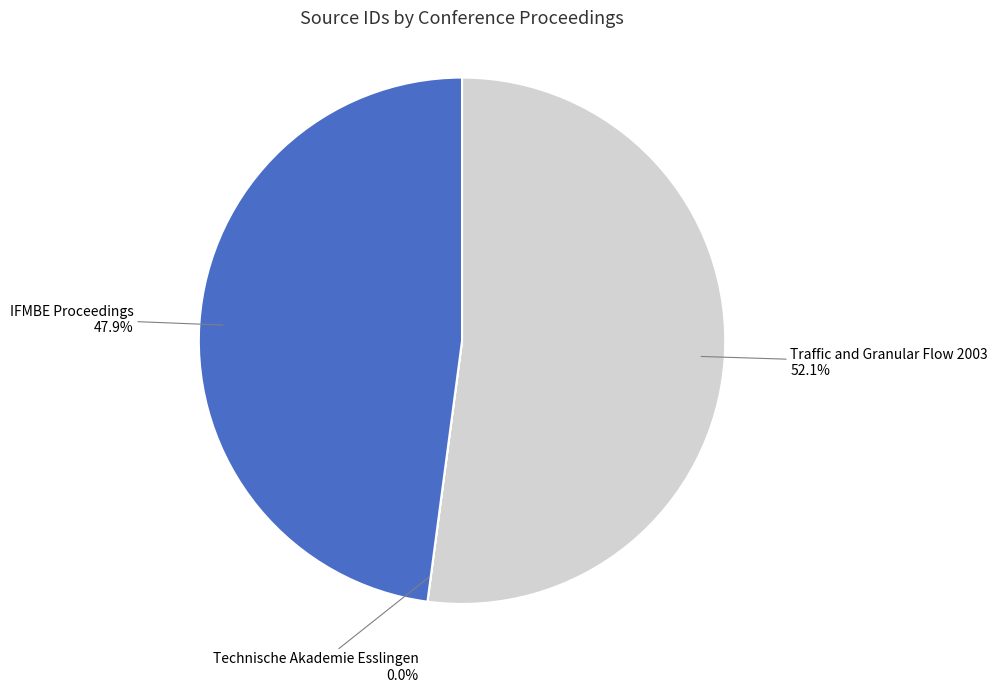

To the nearest percent, what is the average slice percentage?

33%